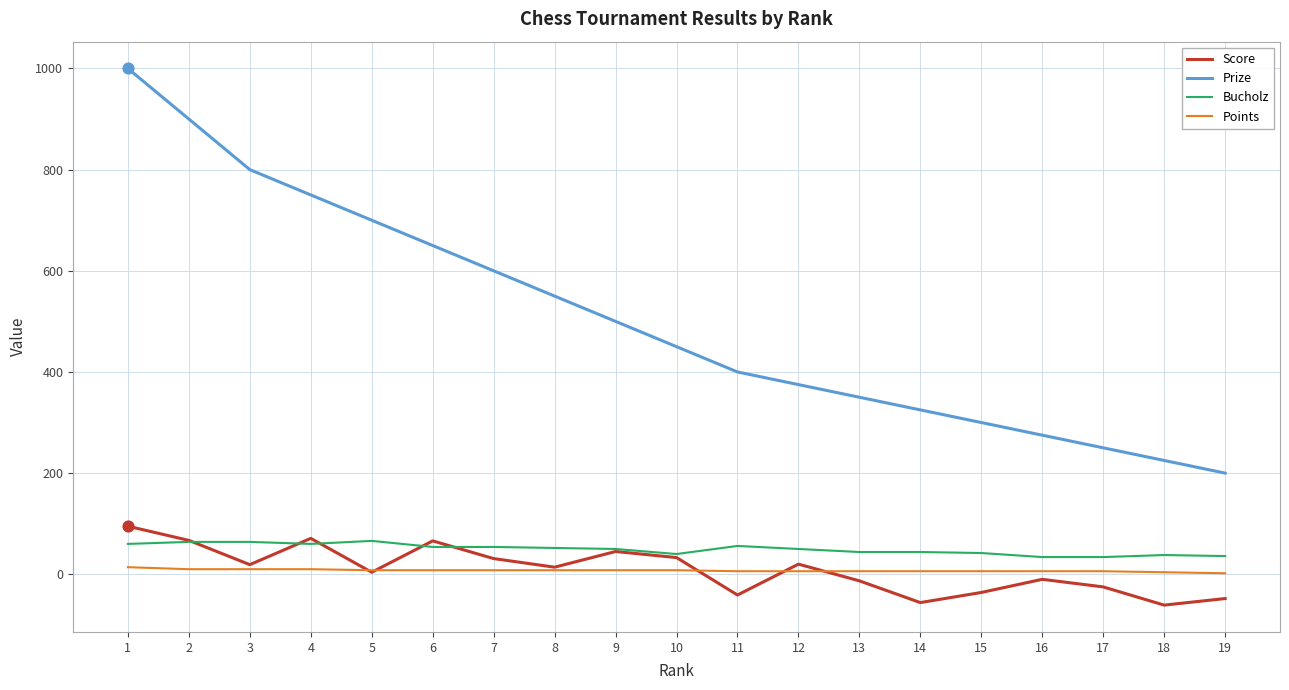

Which series has the widest spread of values?

Prize